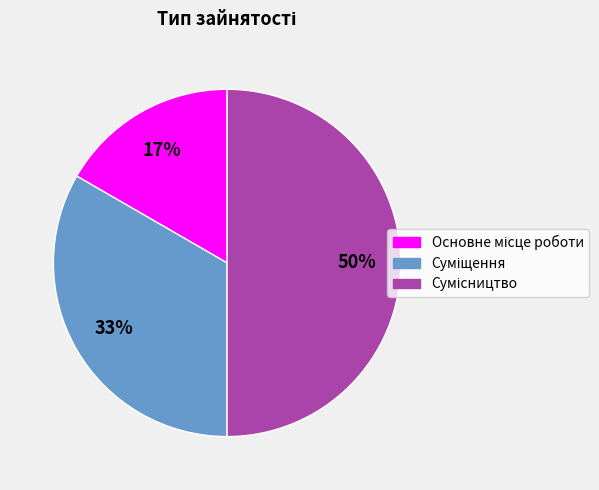

To the nearest percent, what is the difference between the largest and smallest slice percentages?

33%